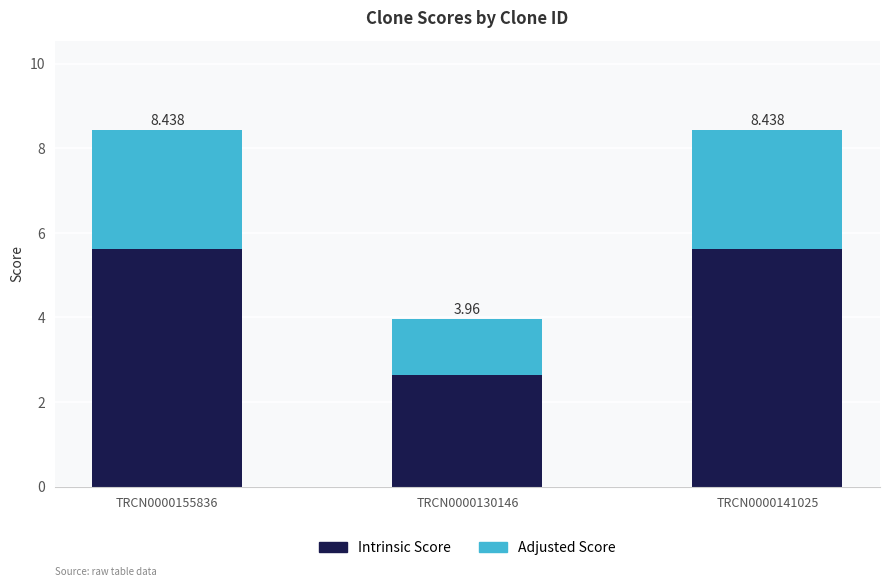

Does the chart contain stacked bars?

Yes